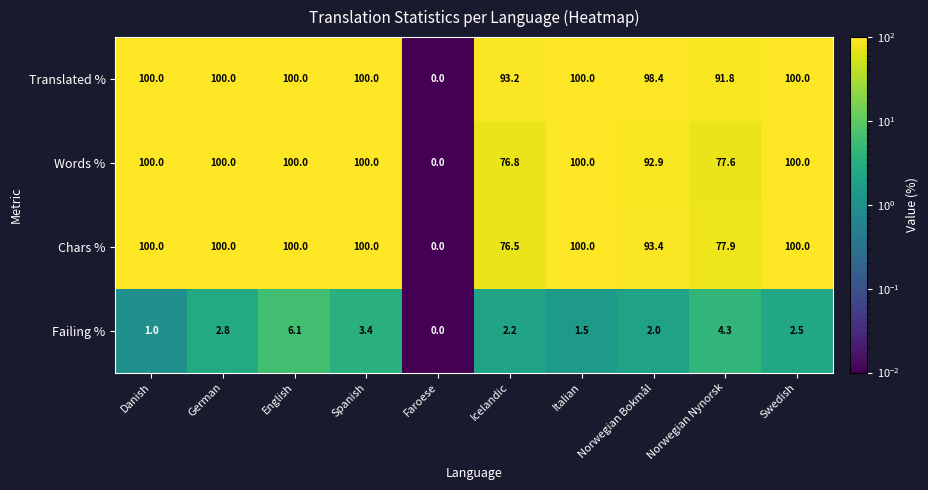

Is it true that Chars % equals 100.0 at Spanish?

True